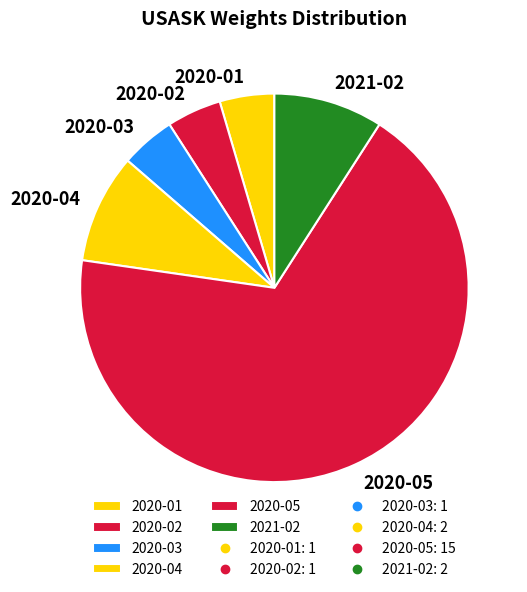

Is there a majority slice in this chart?

Yes